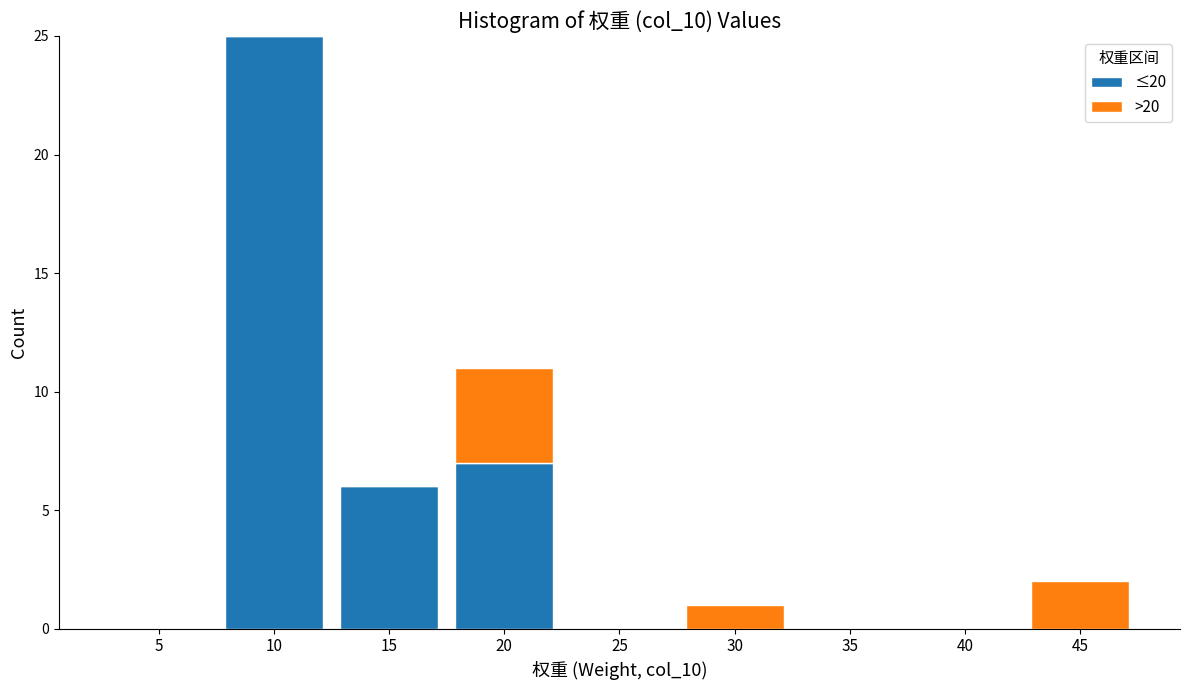

Reading left to right, transcribe the values for ≤20.

5=0	10=25	15=6	20=7	25=0	30=0	35=0	40=0	45=0